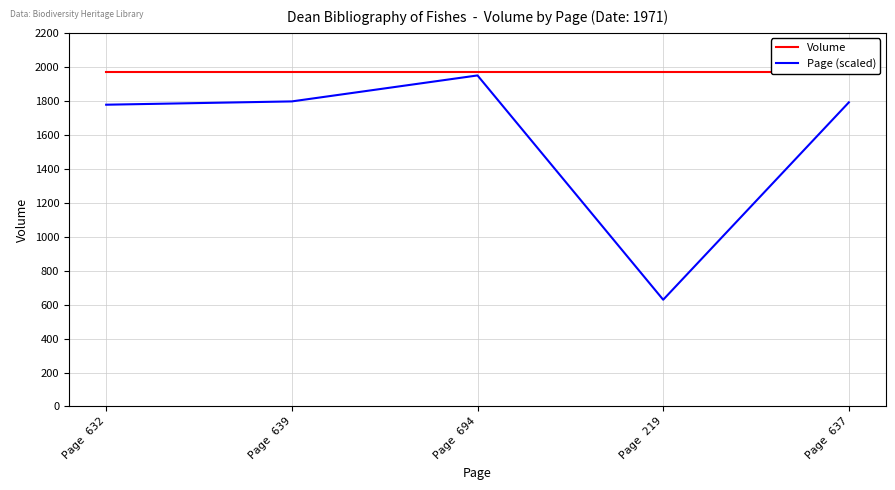

What is the label of the 2nd point from the left?

Page 639